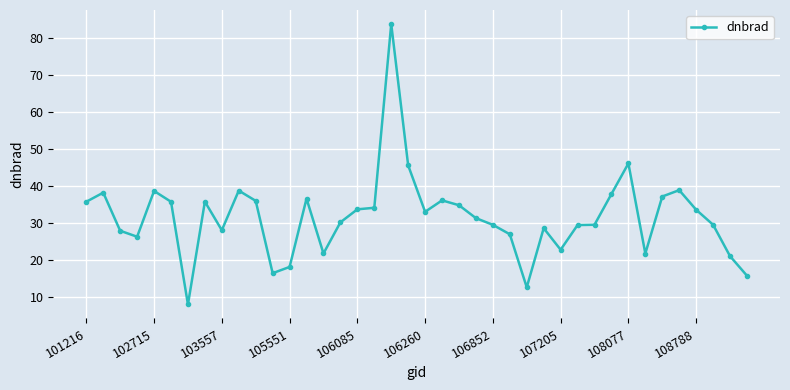

How many lines are shown in the chart?

1